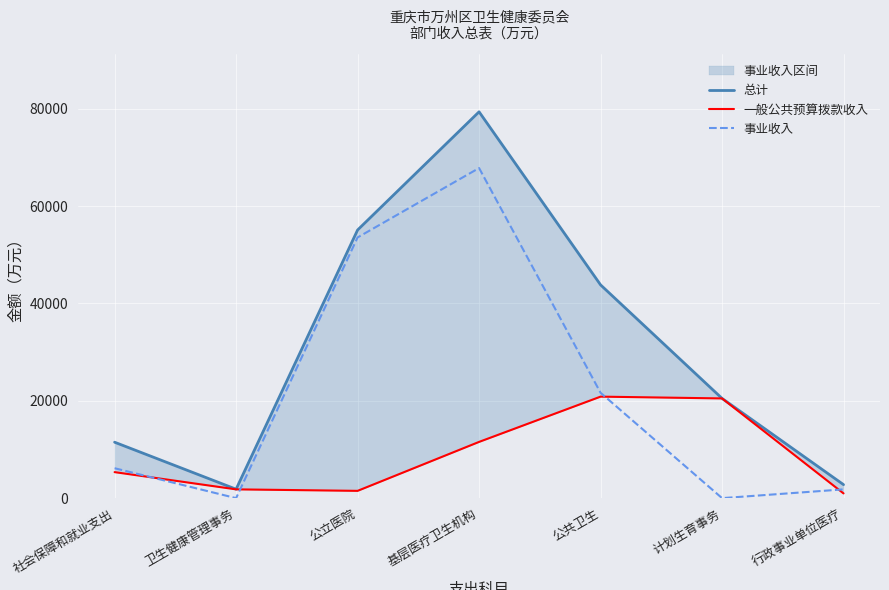

How many interior local peaks does the 一般公共预算拨款收入 series have?

1